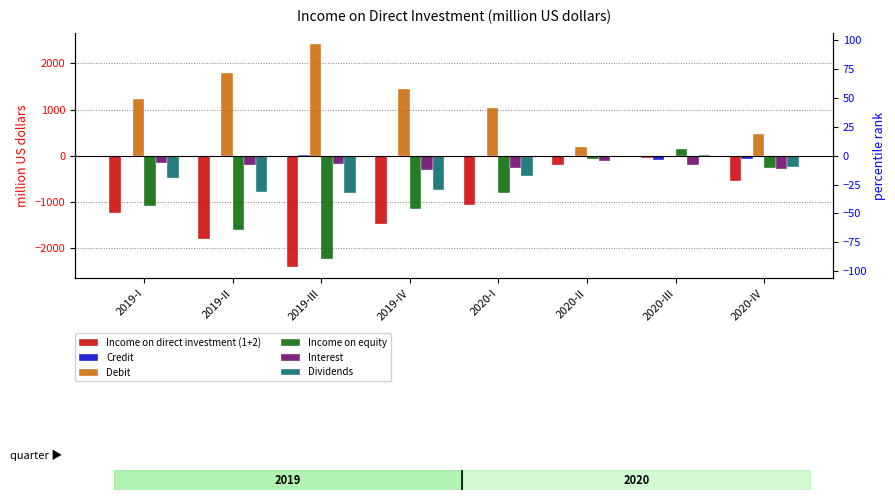

The Debit series shows 1798.2 at 2019-II. True or false?

True